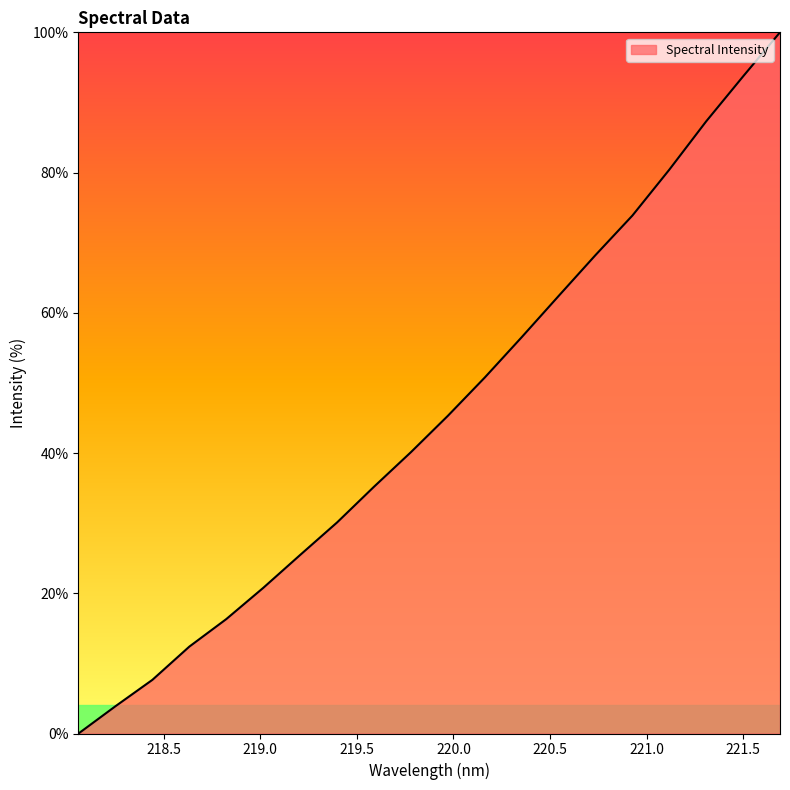

What is the difference between the maximum and minimum values?

100.0